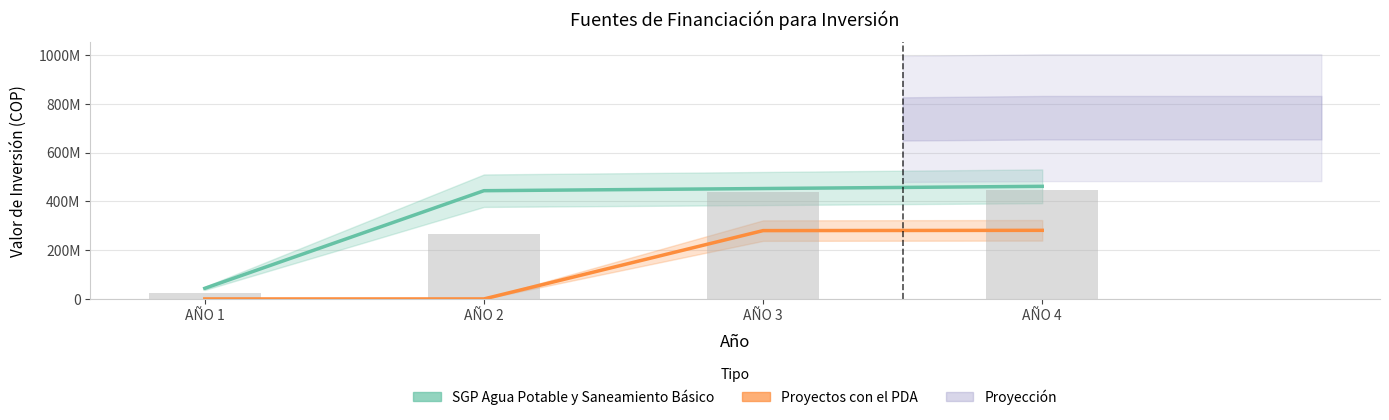

List the labels in order of Total Inversión (barra) value, largest first.

AÑO 4, AÑO 3, AÑO 2, AÑO 1